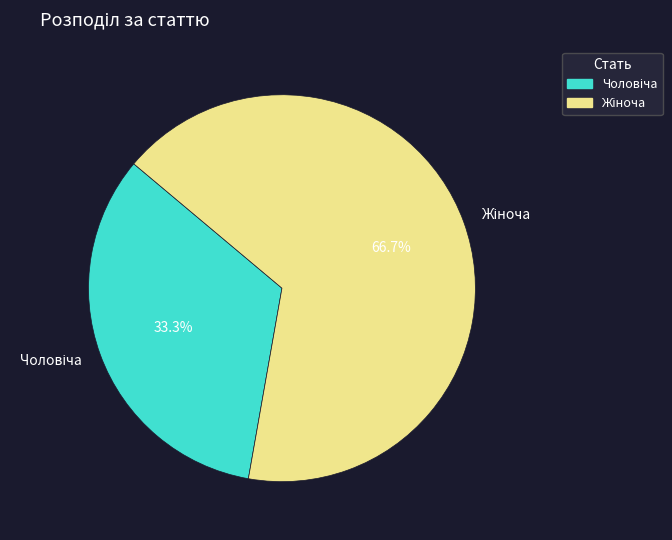

Is there a majority slice in this chart?

Yes